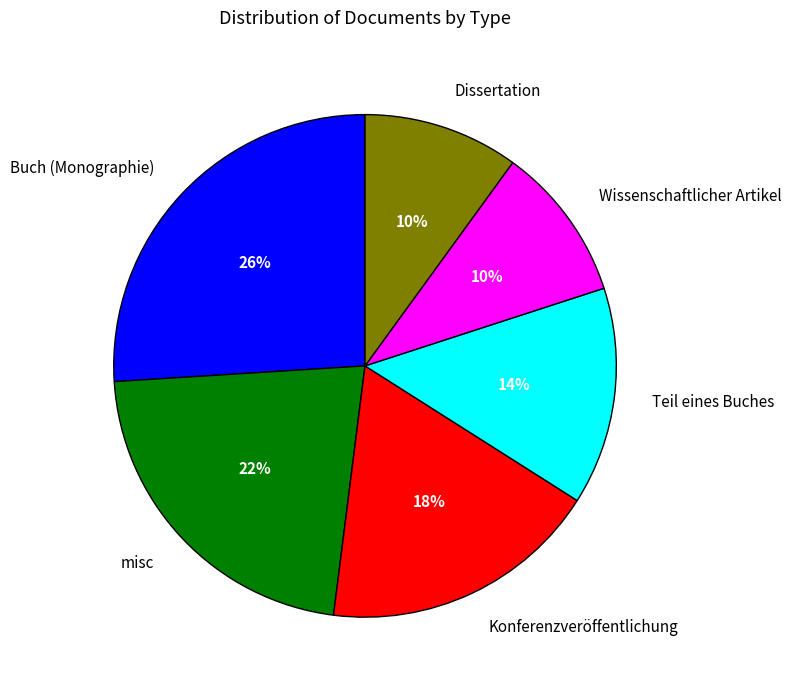

Which category has the biggest portion of the pie?

Buch (Monographie)